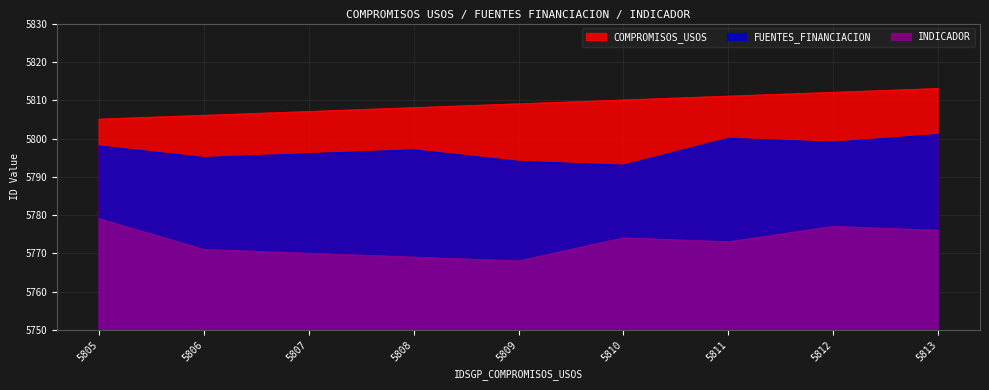

True or false: COMPROMISOS_USOS and FUENTES_FINANCIACION intersect in this chart.

False